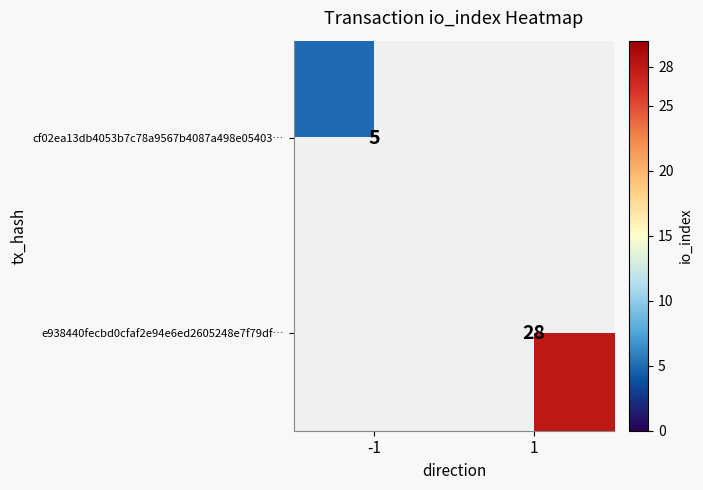

Which category has the highest value in the e938440fecbd0cfaf2e94e6ed2605248e7f79df… series?

-1